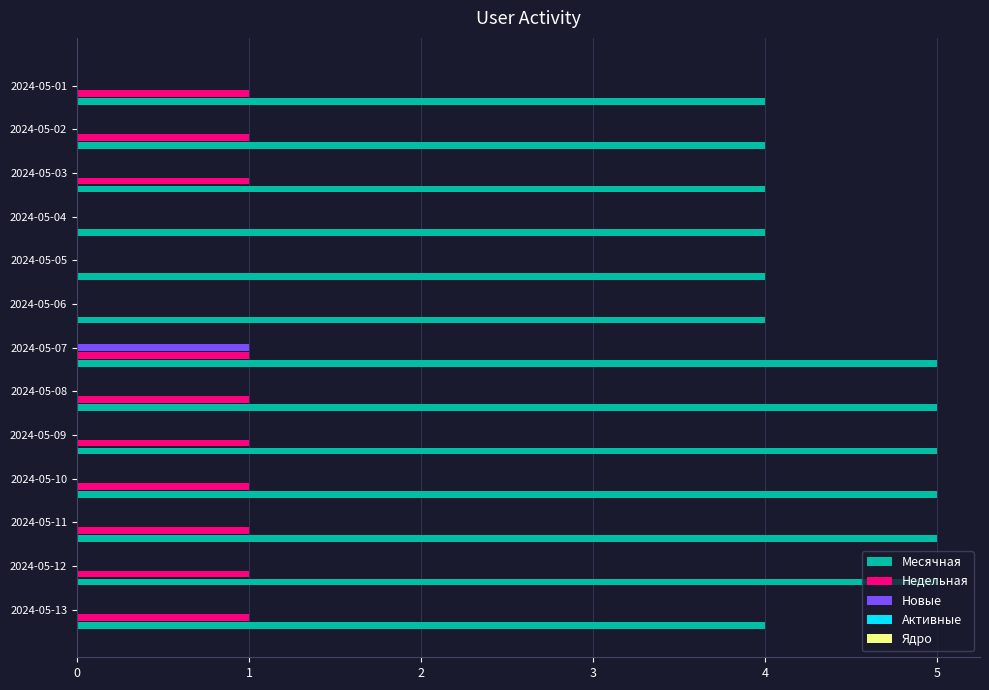

What is the sum of all Недельная values?

10